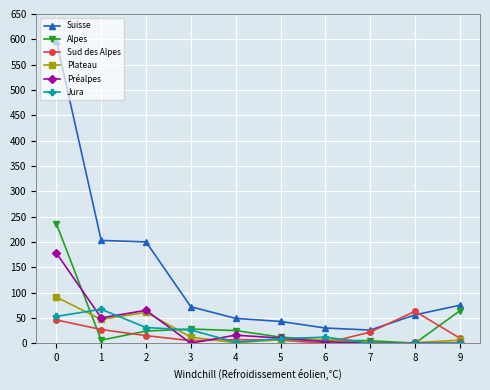

True or false: Plateau and Suisse intersect in this chart.

False